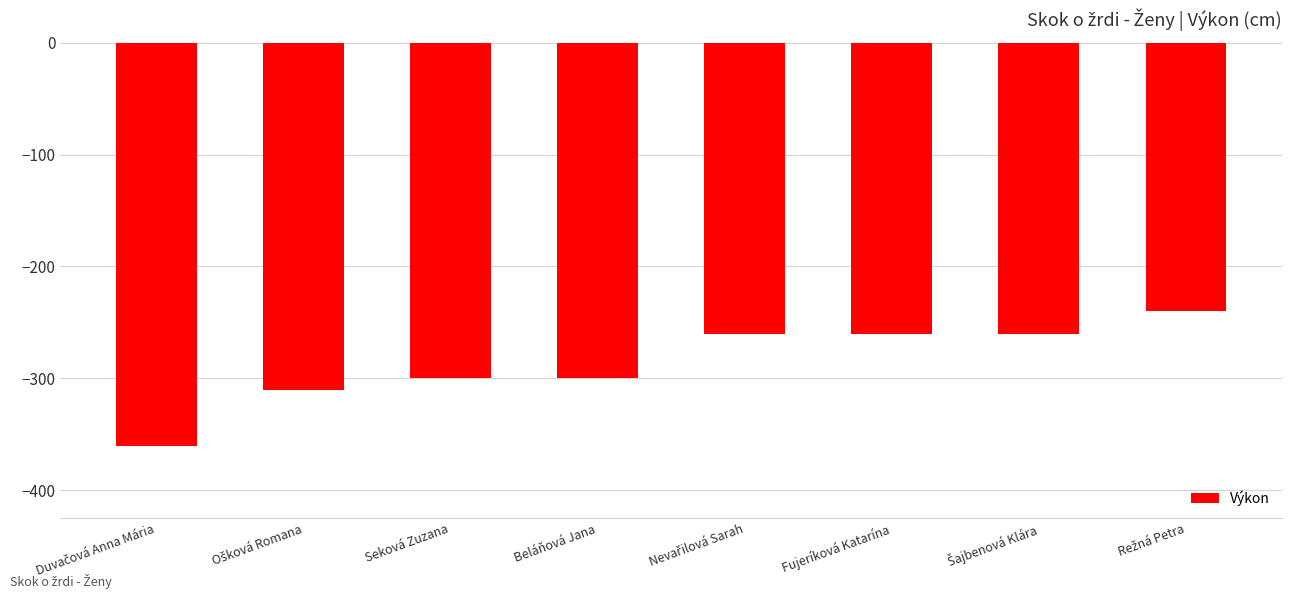

How many data points does each series have?

8